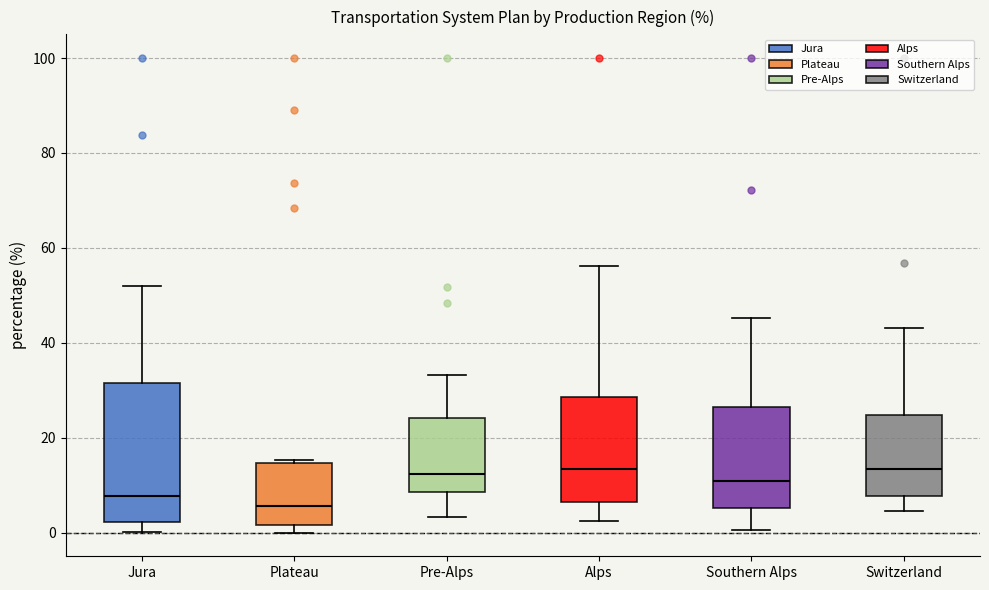

Which box is the tallest, from its lower edge to its upper edge?

Jura